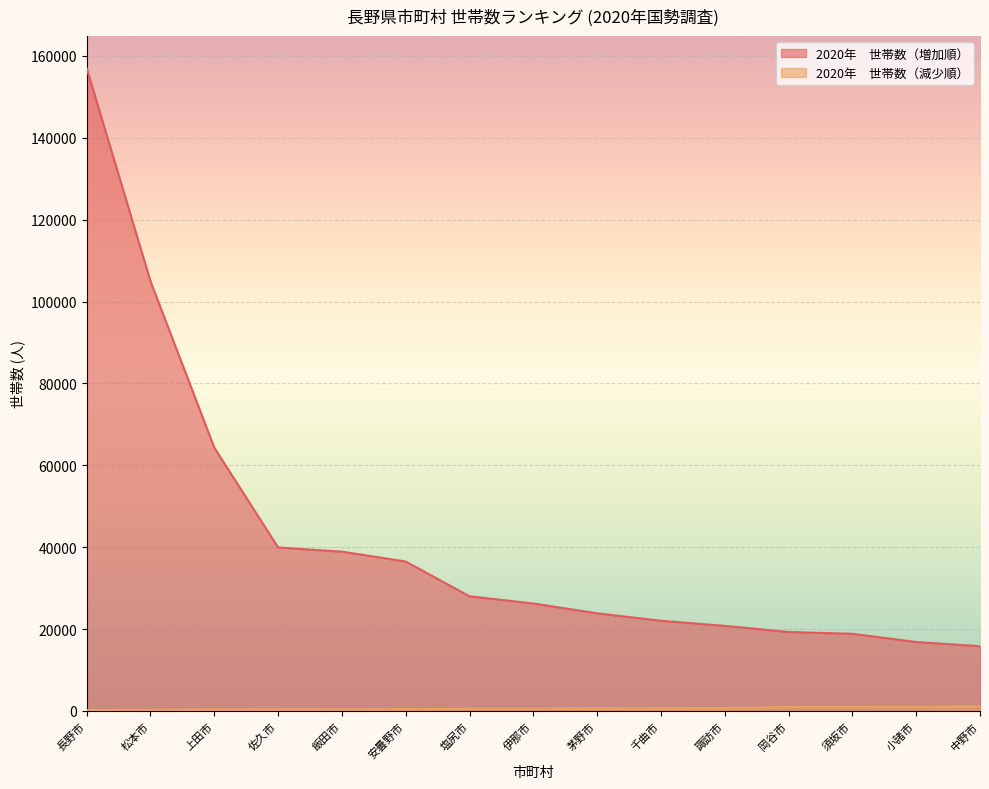

Rank the series by their maximum value, from highest to lowest.

2020年　世帯数（増加順）, 2020年　世帯数（減少順）